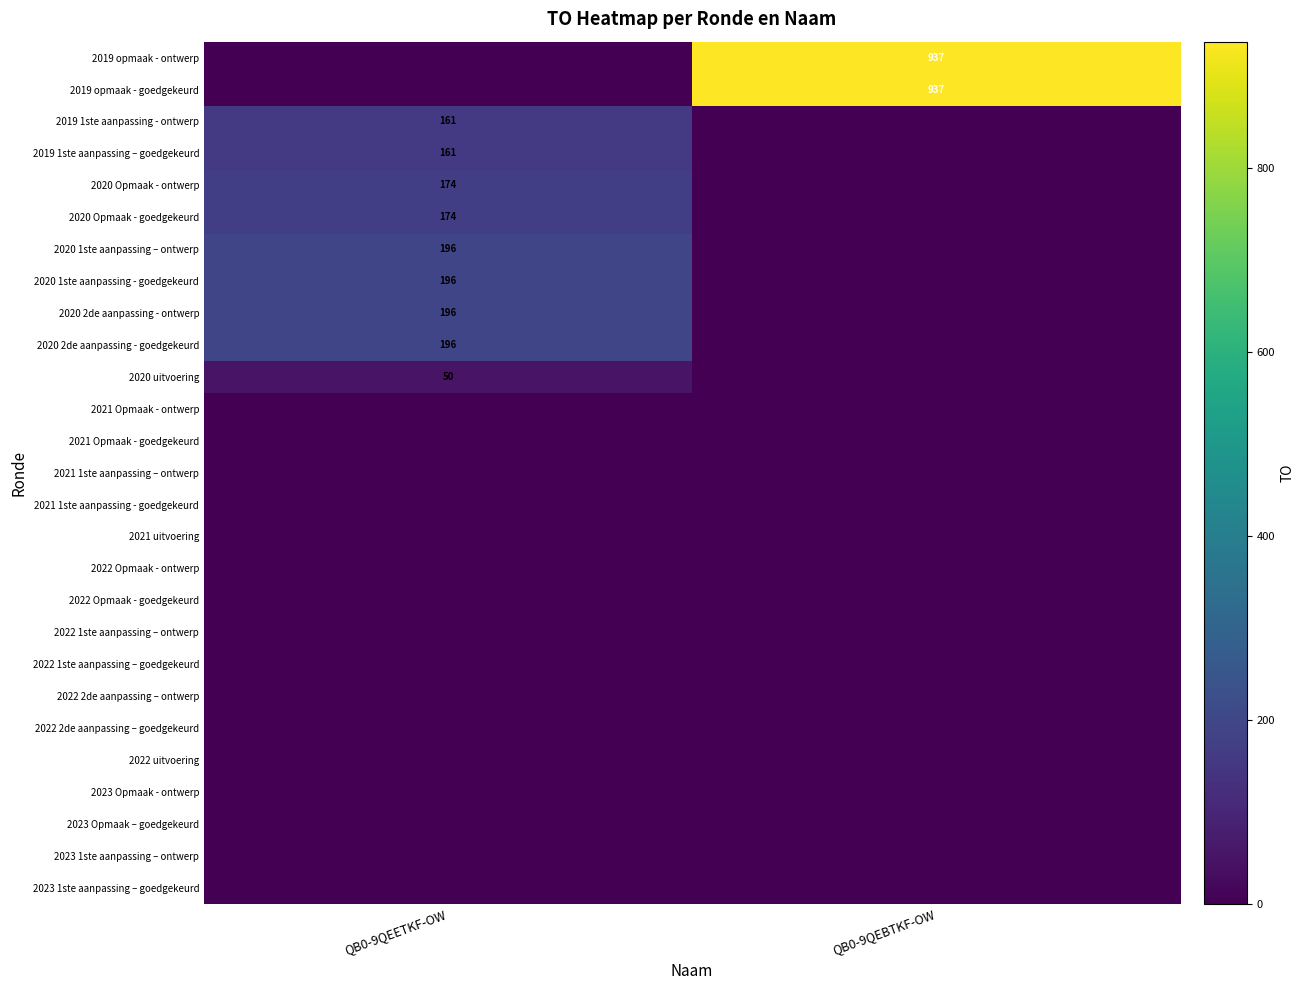

The 2020 1ste aanpassing - goedgekeurd series shows 196 at QB0-9QEETKF-OW. True or false?

True